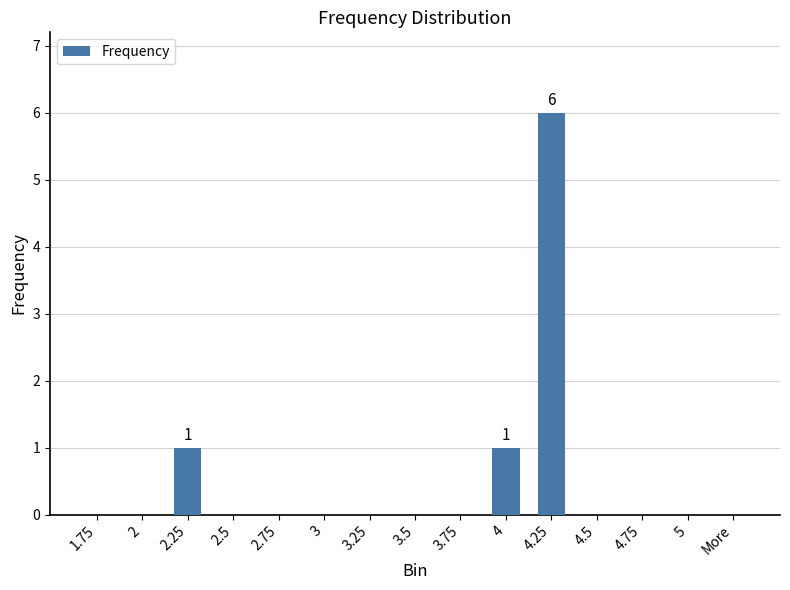

Are the bars horizontal?

No